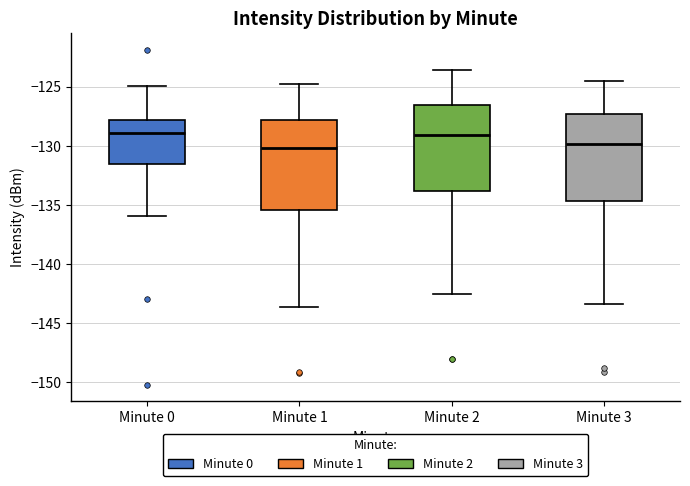

Reading left to right, read every box against the y-axis: the position of its median line, the range the box covers, and the ends of its whiskers. The values are not printed on the chart, so give them approximately, as read against the axis.

Minute 0: median -129.0, box -131.5 to -128.0, whiskers -136.0 to -125.0
Minute 1: median -130.0, box -135.5 to -128.0, whiskers -143.5 to -125.0
Minute 2: median -129.0, box -134.0 to -126.5, whiskers -142.5 to -123.5
Minute 3: median -130.0, box -134.5 to -127.5, whiskers -143.5 to -124.5